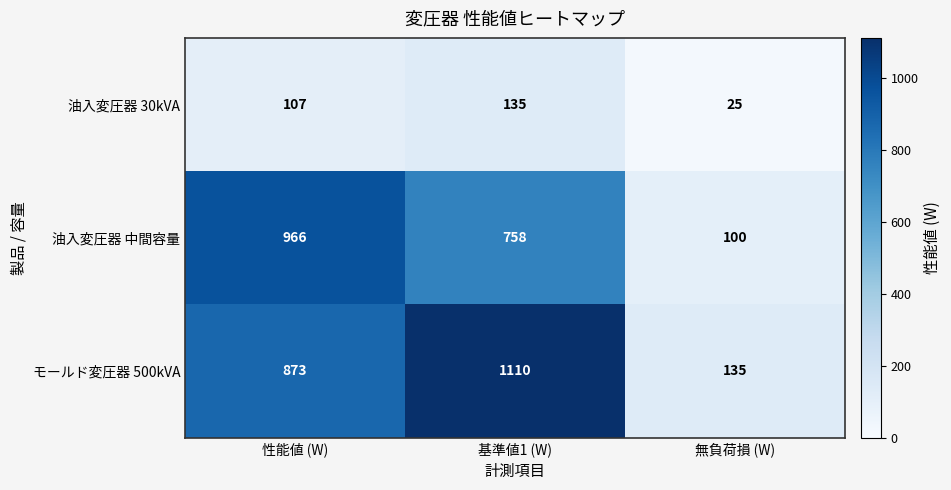

How many values in the 油入変圧器 30kVA series are below 107?

1